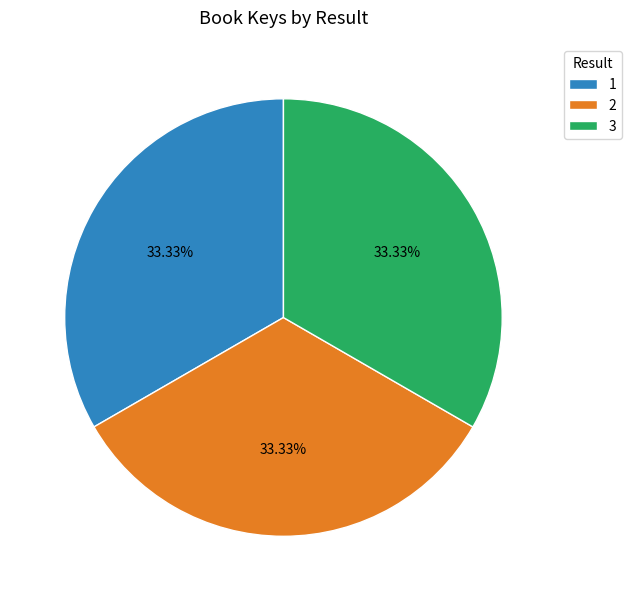

What is the ratio of the value at 2 to the value at 3?

1.0